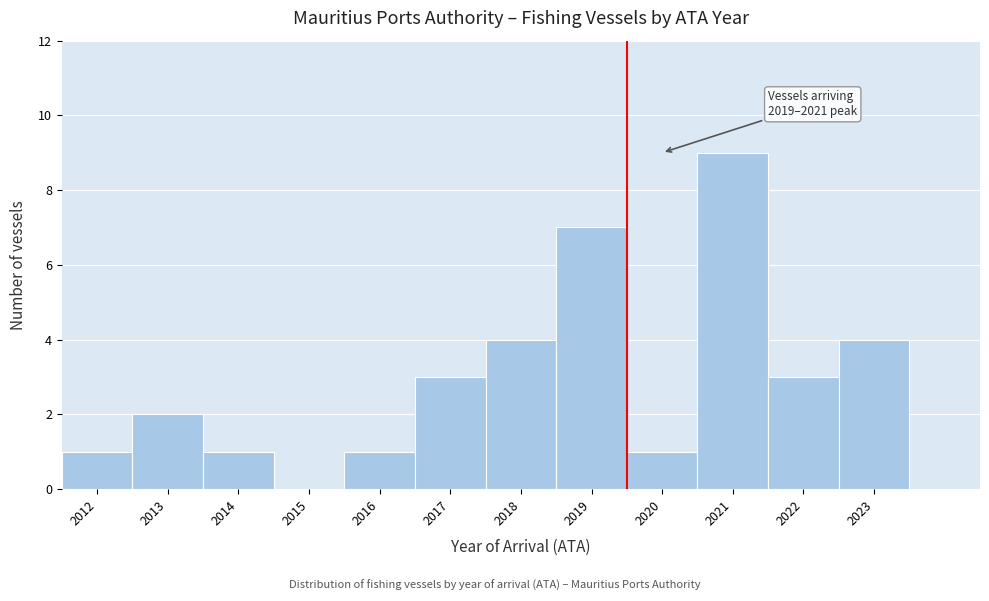

Over which range of the x-axis is the bar tallest?

2020.5 to 2021.5